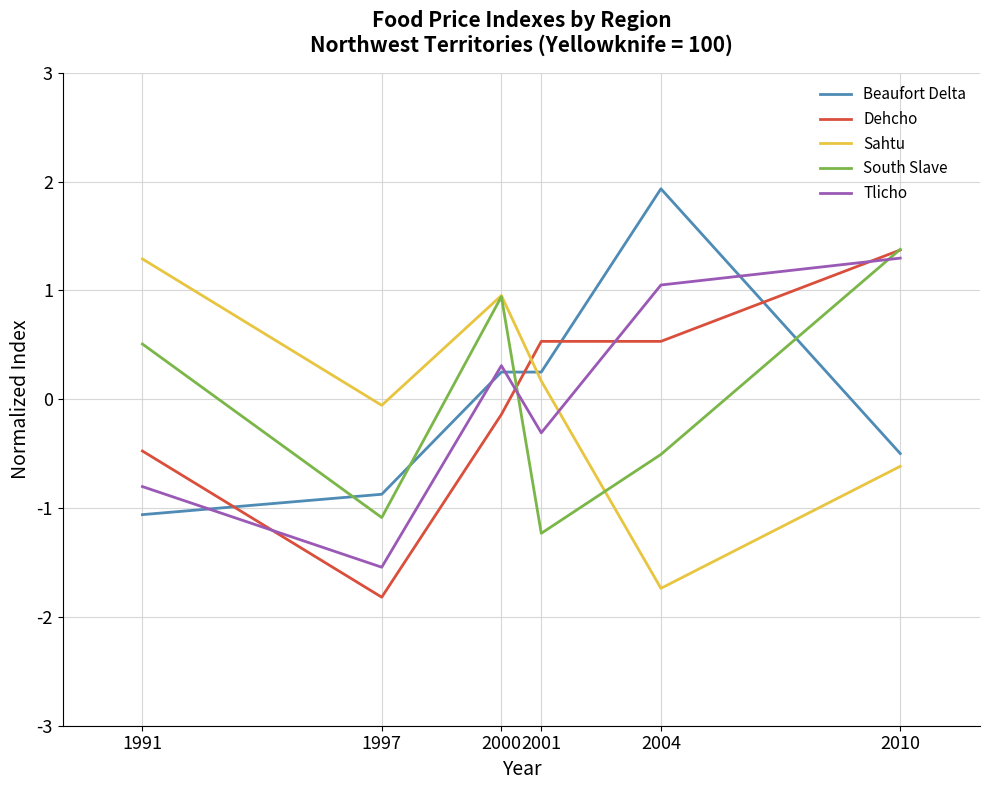

Rank the categories by Tlicho value from lowest to highest.

1997, 1991, 2001, 2000, 2004, 2010